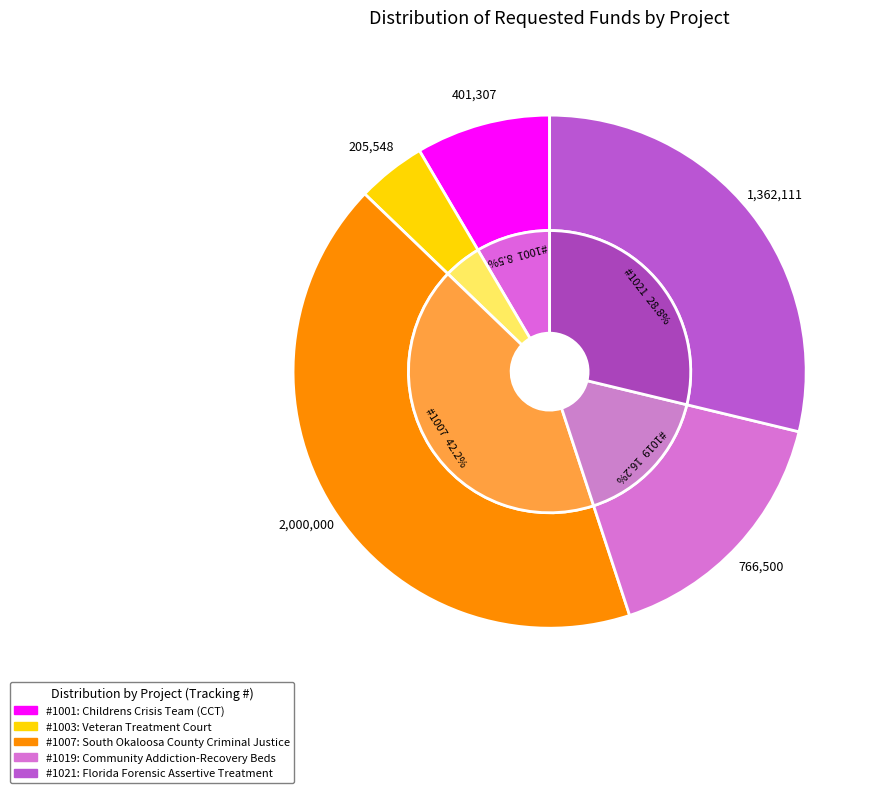

Combined, do 1001 and 1007 account for over 50%?

Yes